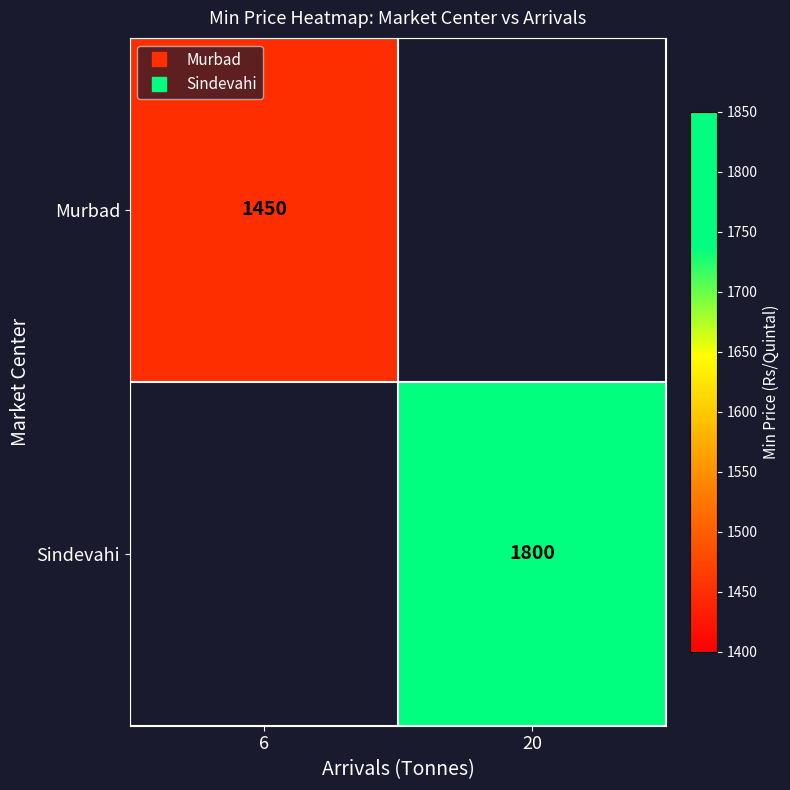

List the series in order of their overall mean, highest first.

Murbad, Sindevahi